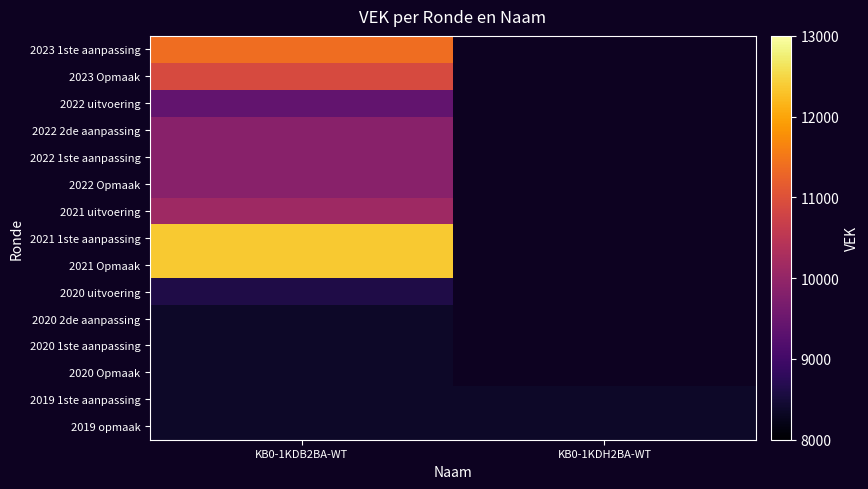

The value of 2022 1ste aanpassing at KB0-1KDB2BA-WT is 4746.9. True or false?

False